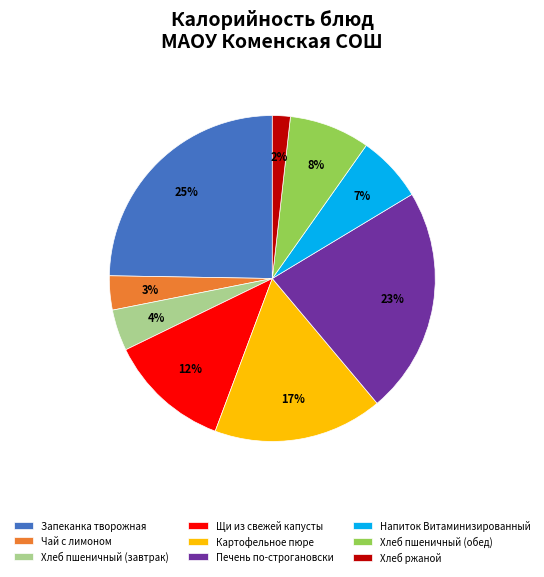

What is the smallest slice in the pie chart?

Хлеб ржаной